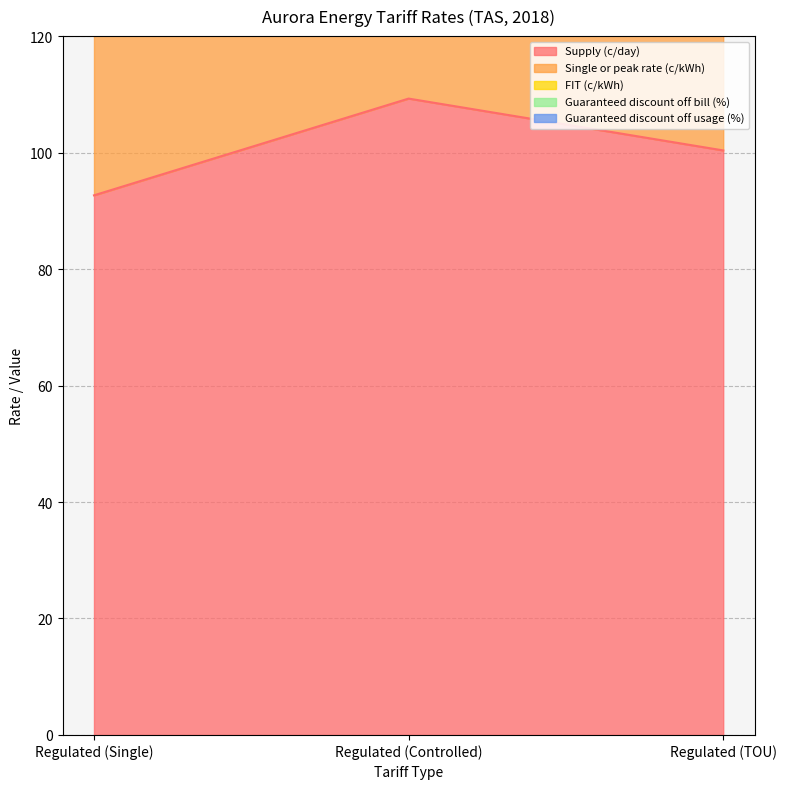

At which label does Guaranteed discount off usage (%) reach its peak?

Regulated (Single)